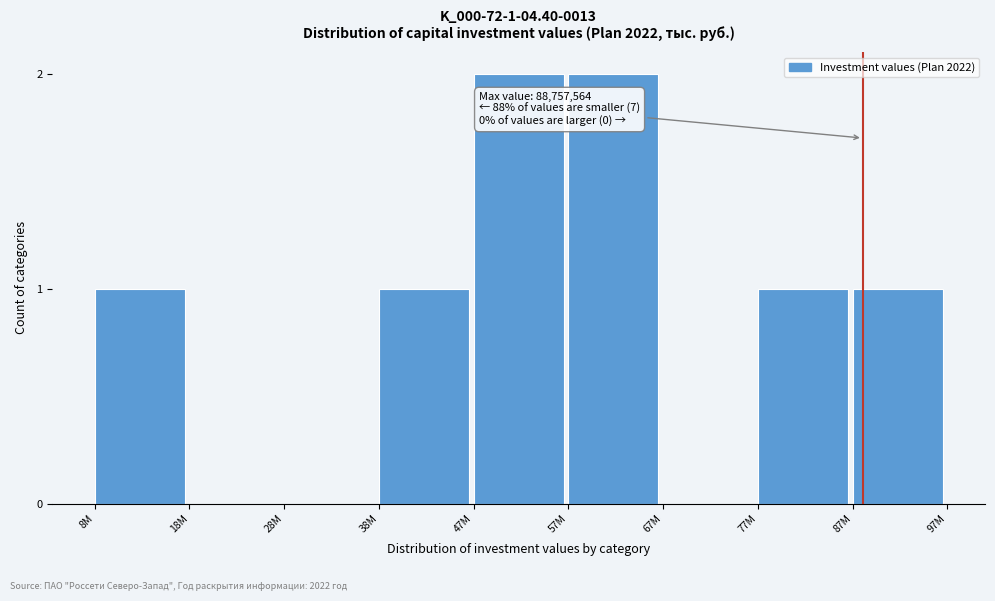

Reading right to left, extract all data points from this chart.

87M=1	77M=1	67M=0	57M=2	47M=2	38M=1	28M=0	18M=0	8M=1